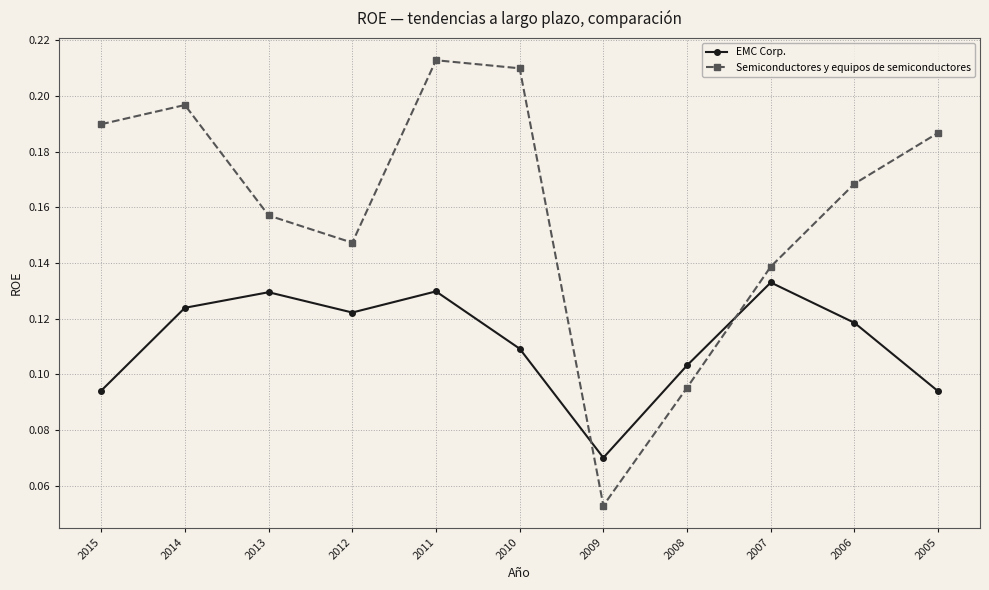

At which category is the sum across all series the highest?

2011